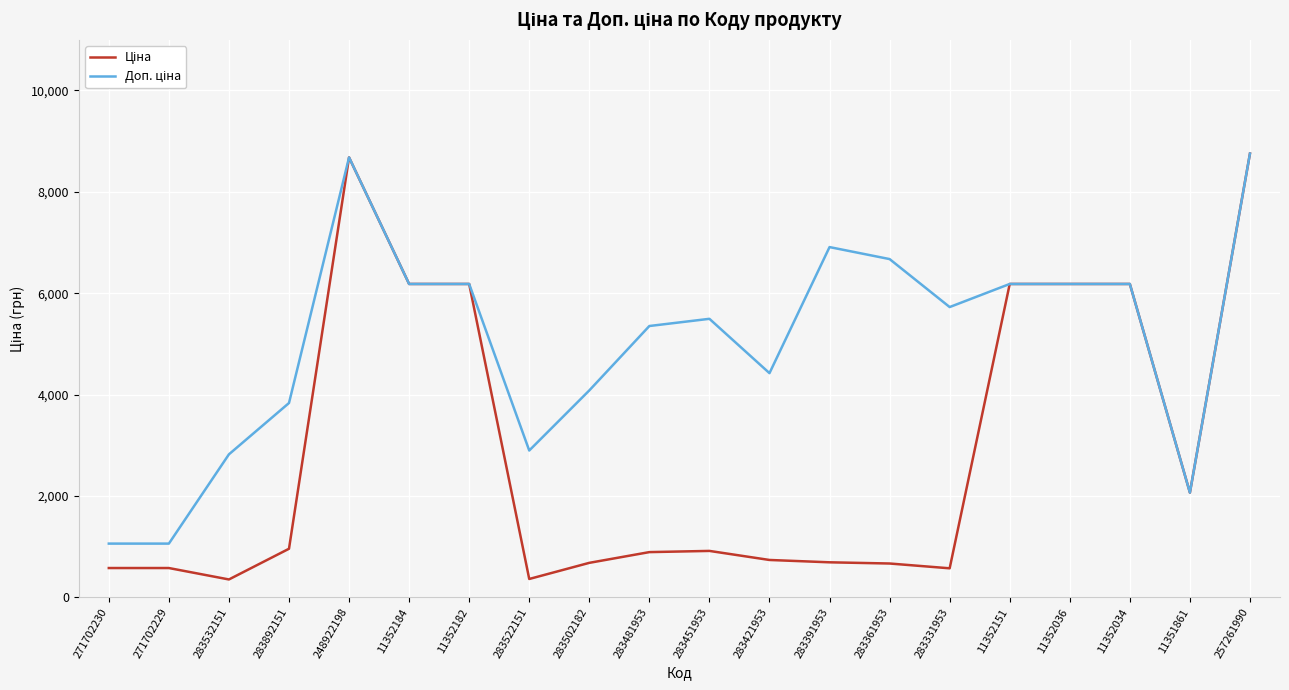

What is the total value across all series at 11352182?

12365.1